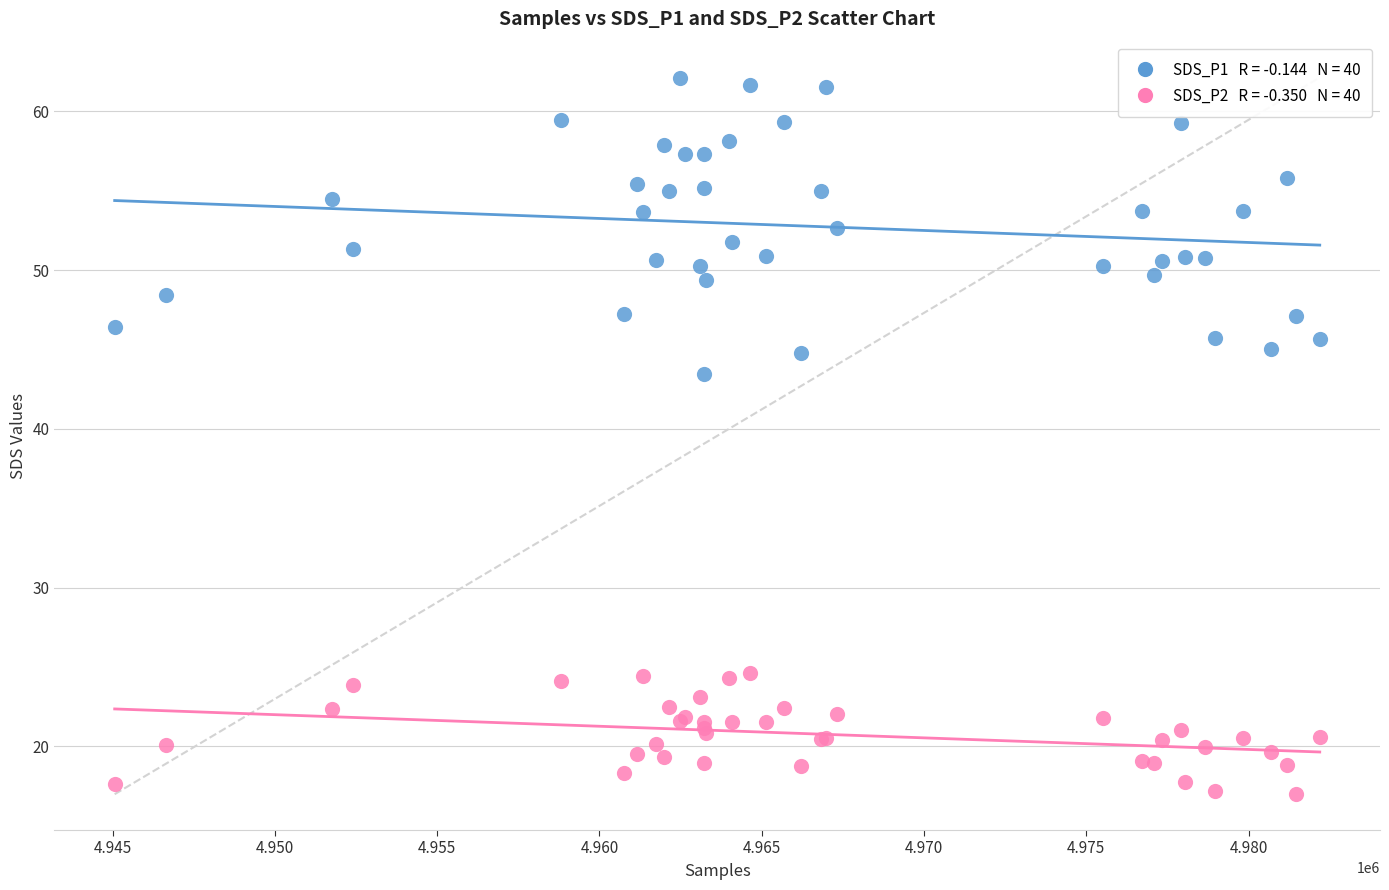

Across all series, what Y value is closest to 39?

43.5